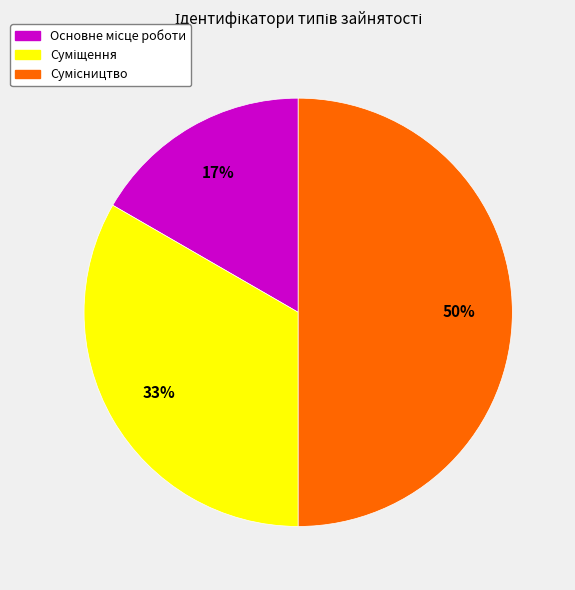

To the nearest percent, what is the average slice percentage?

33%